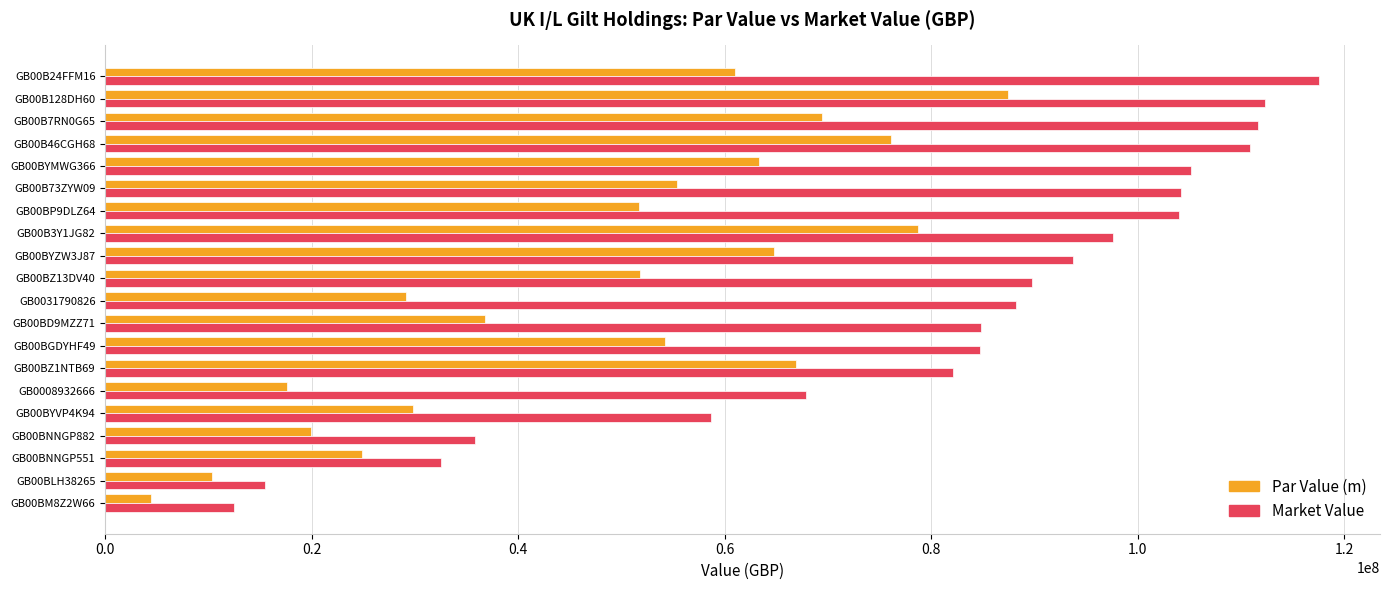

Rank the series by their average value, from highest to lowest.

Market Value, Par Value (m)